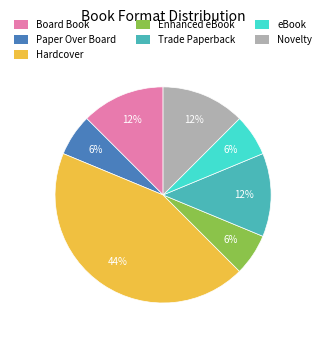

What is the largest slice in the pie chart?

Hardcover